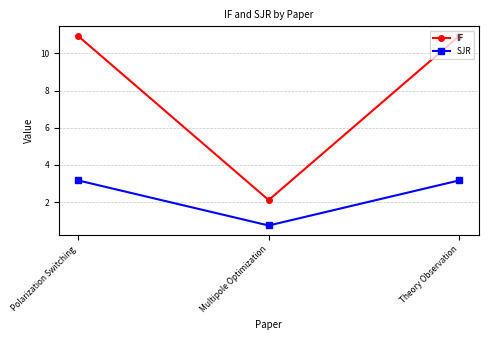

At which category does the chart reach its minimum across all series?

Multipole Optimization